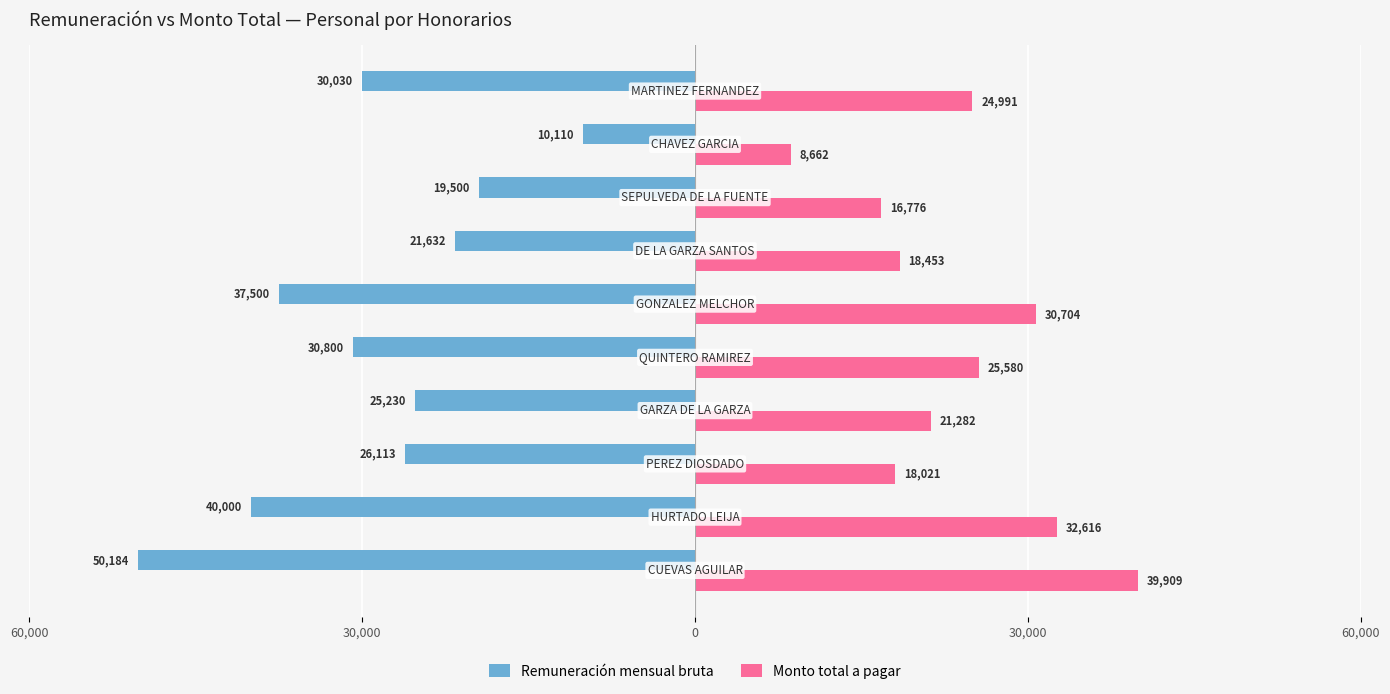

What are all the series names shown in the legend?

Remuneración mensual bruta, Monto total a pagar